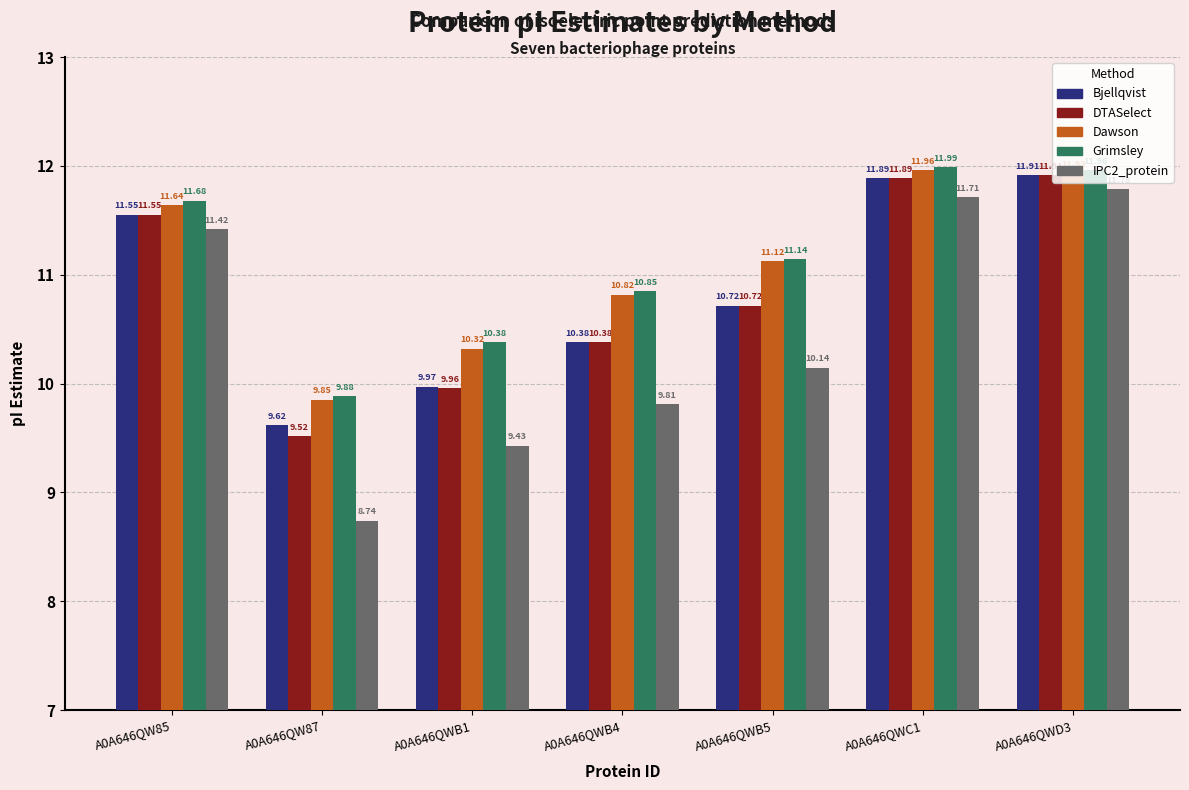

What is the total value across all series at A0A646QW87?

47.6